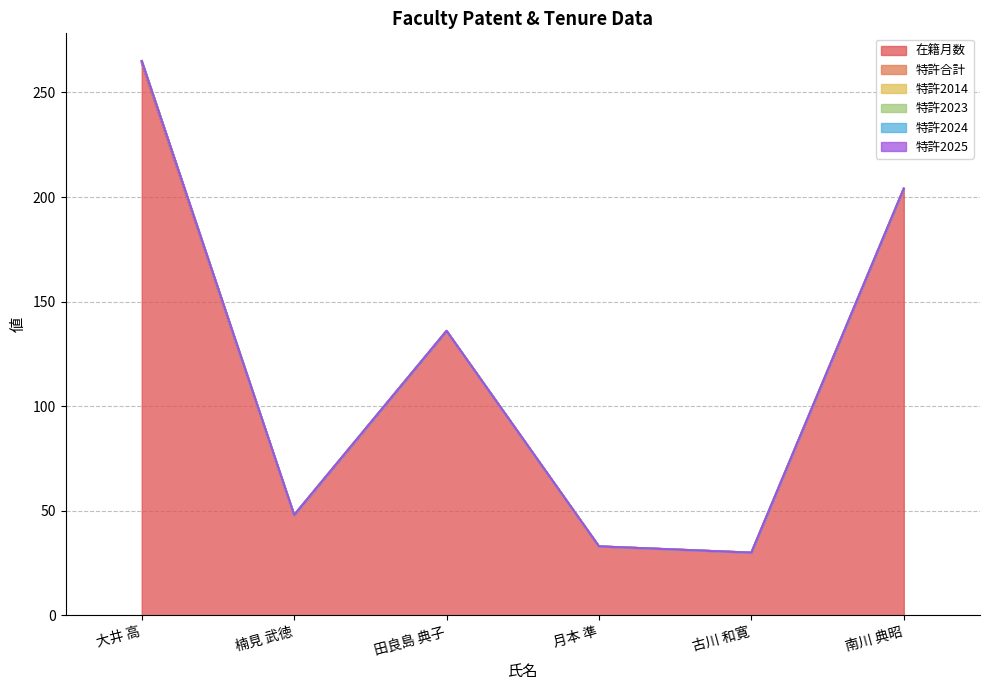

True or false: 特許合計 has more than 0 points higher than both neighbors.

False